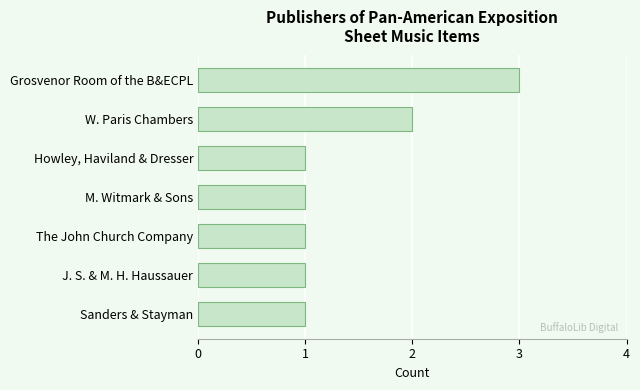

Are the bars horizontal?

Yes